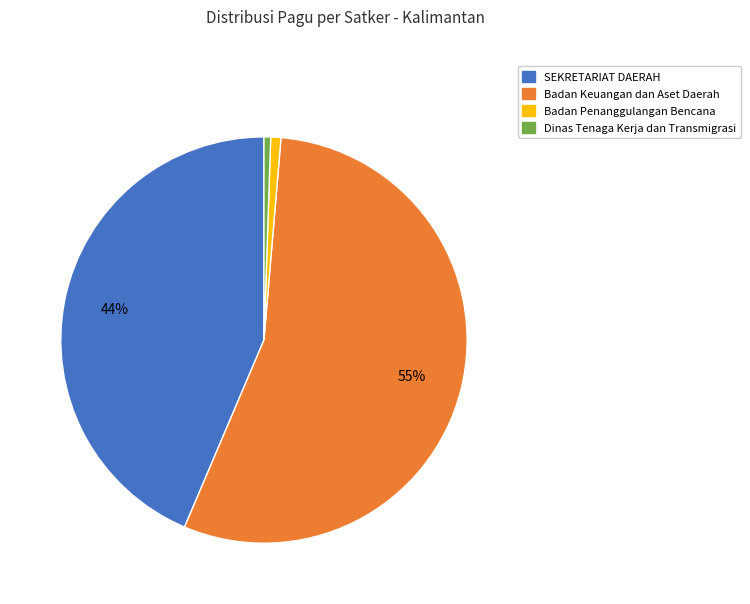

To the nearest percent, what is the average slice percentage?

25%